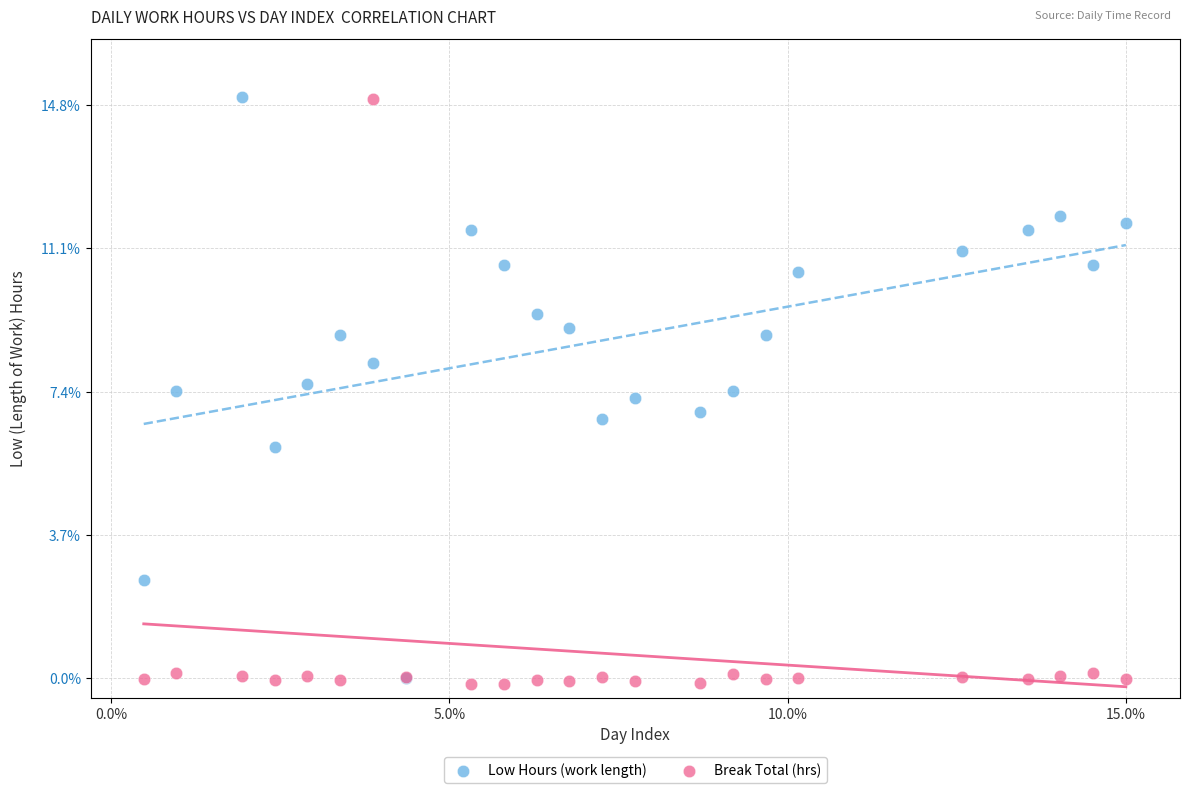

What are all the series names shown in the legend?

Low Hours (work length), Break Total (hrs)